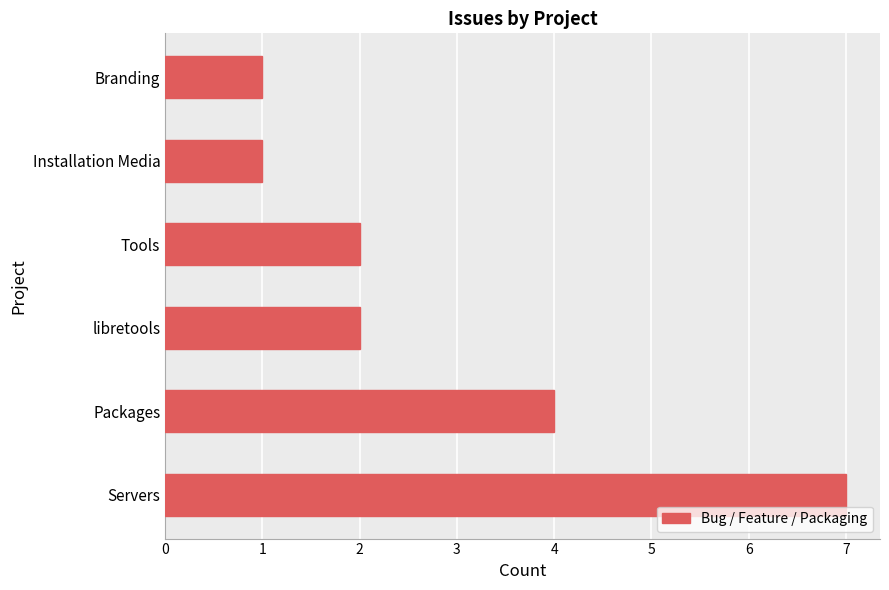

The chart shows a value of 2 at Tools. True or false?

True